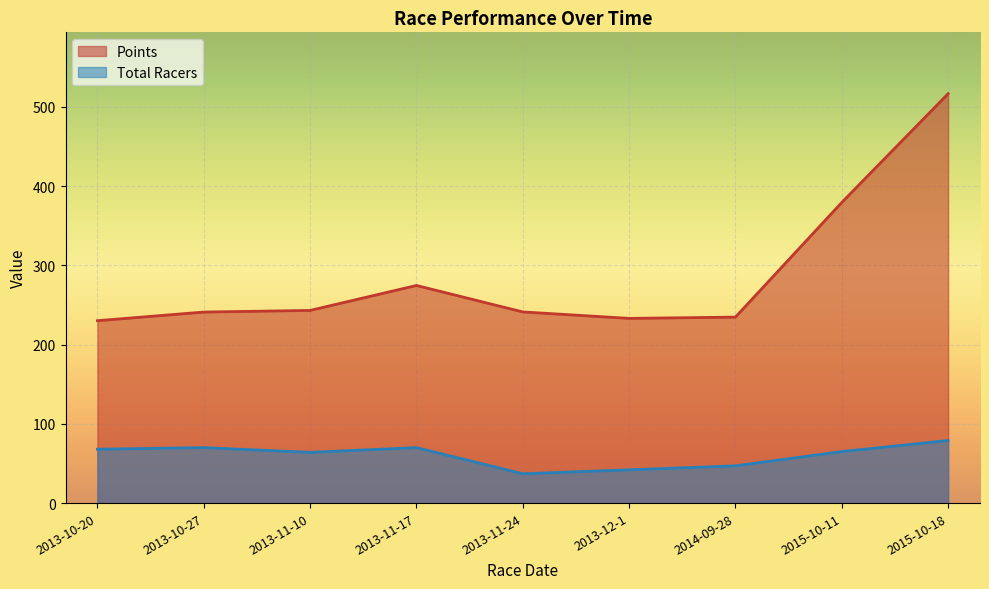

What is the average value of the Total Racers series?

60.2